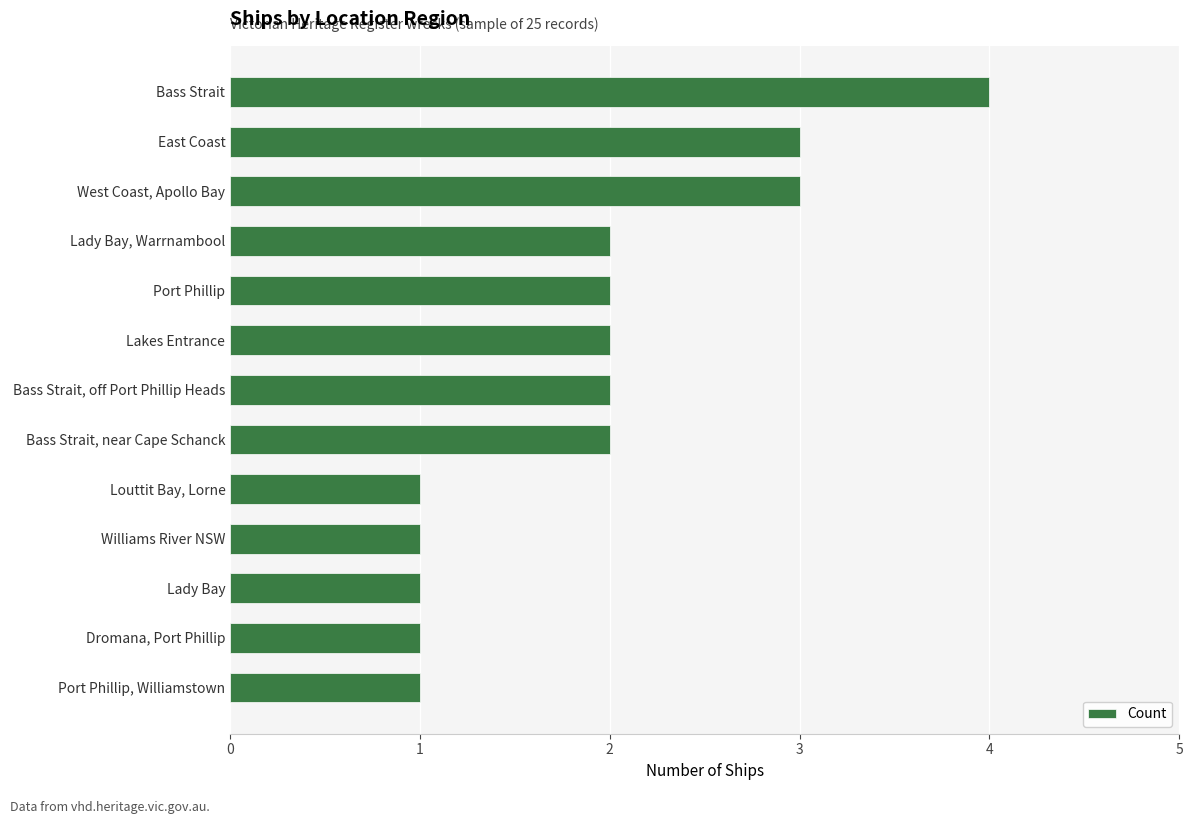

Count the number of categories in the chart.

13